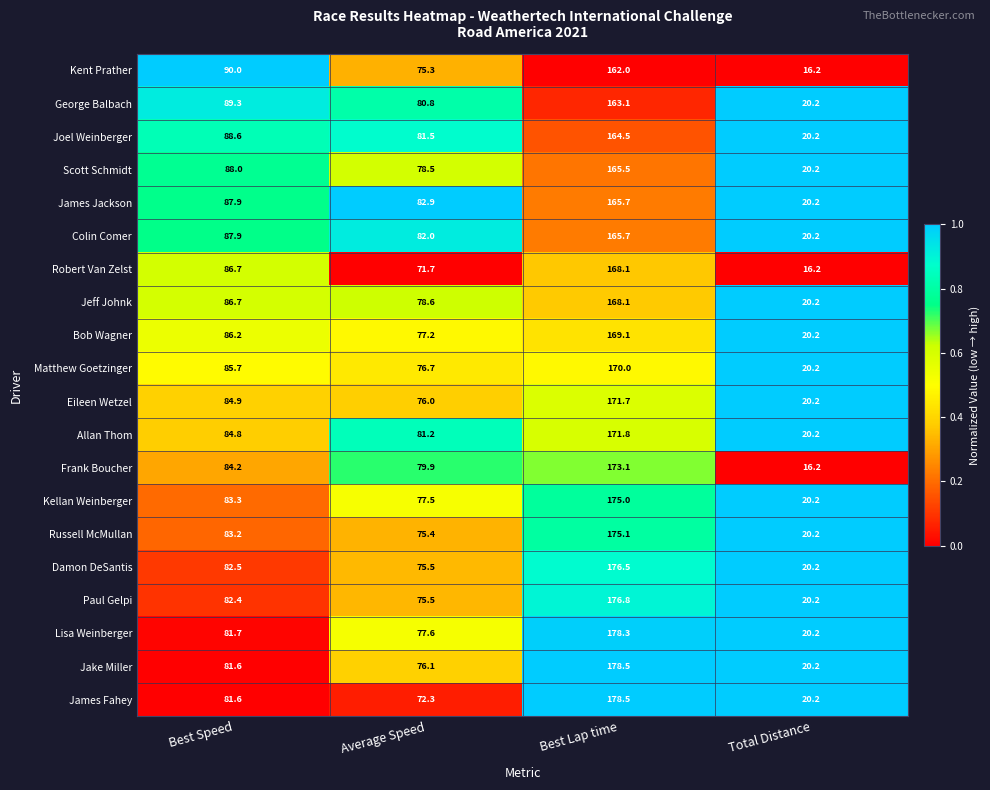

What is the spread (max minus min) of values at Best Speed?

8.4